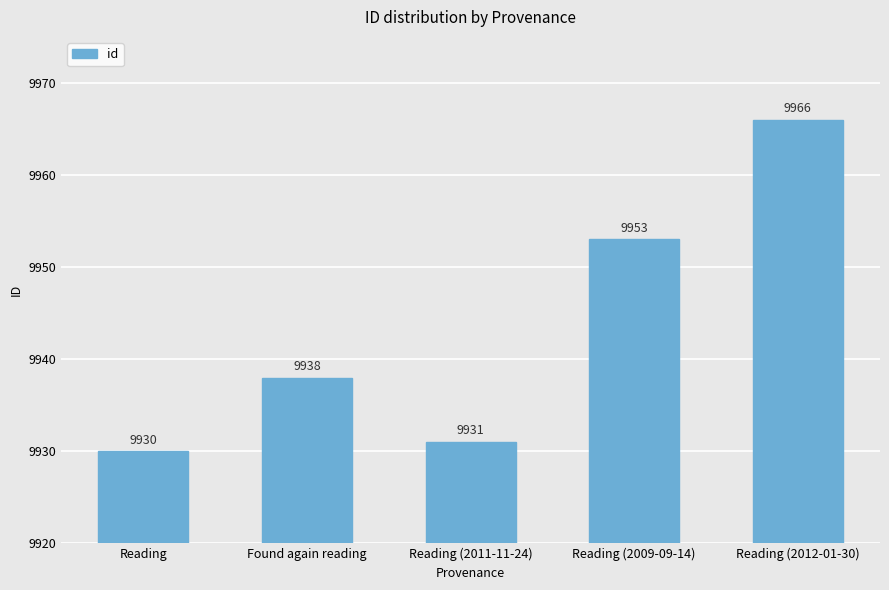

What is the greatest value displayed?

9966